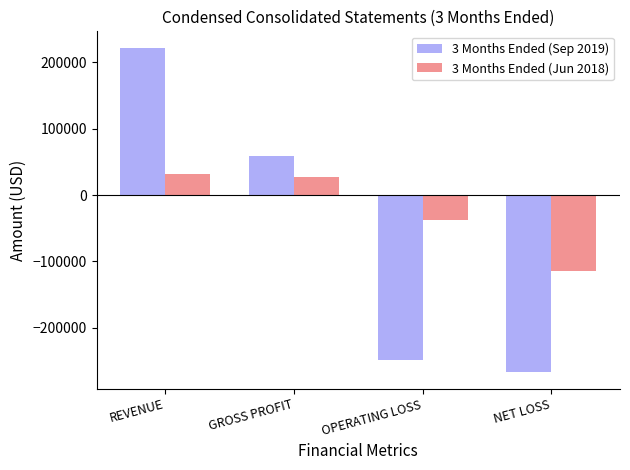

What is the average value of the 3 Months Ended (Sep 2019) series?

-58319